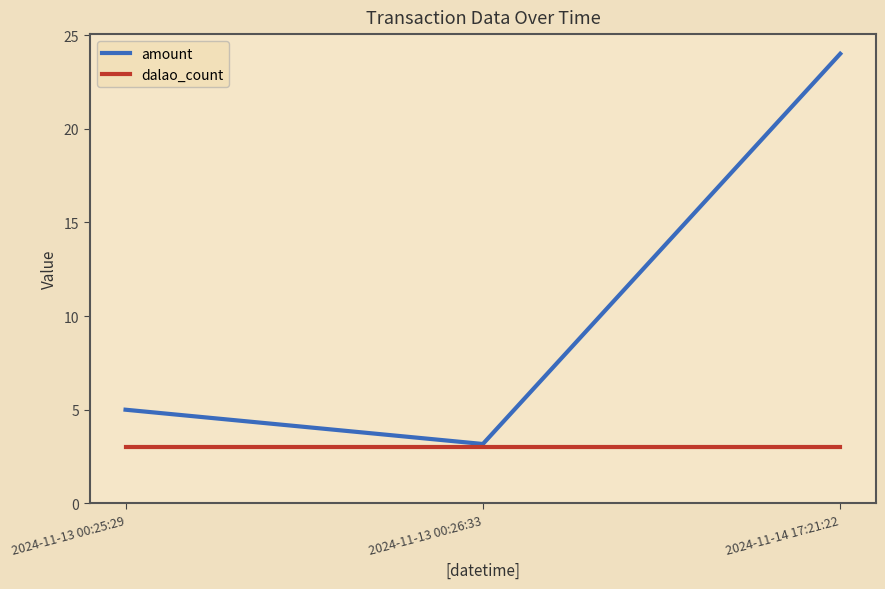

At 2024-11-13 00:25:29, list the series in order from largest to smallest.

amount, dalao_count